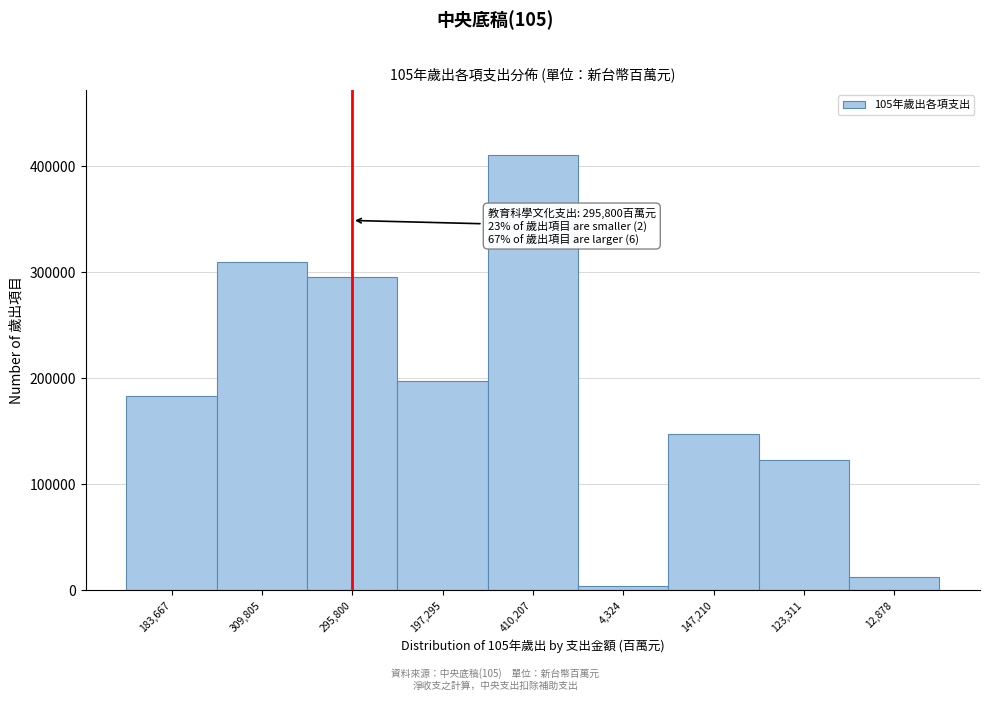

Reading right to left, what are all the values shown in this chart?

12,878=12878	123,311=123311	147,210=147210	4,324=4324	410,207=410207	197,295=197295	295,800=295800	309,805=309805	183,667=183667